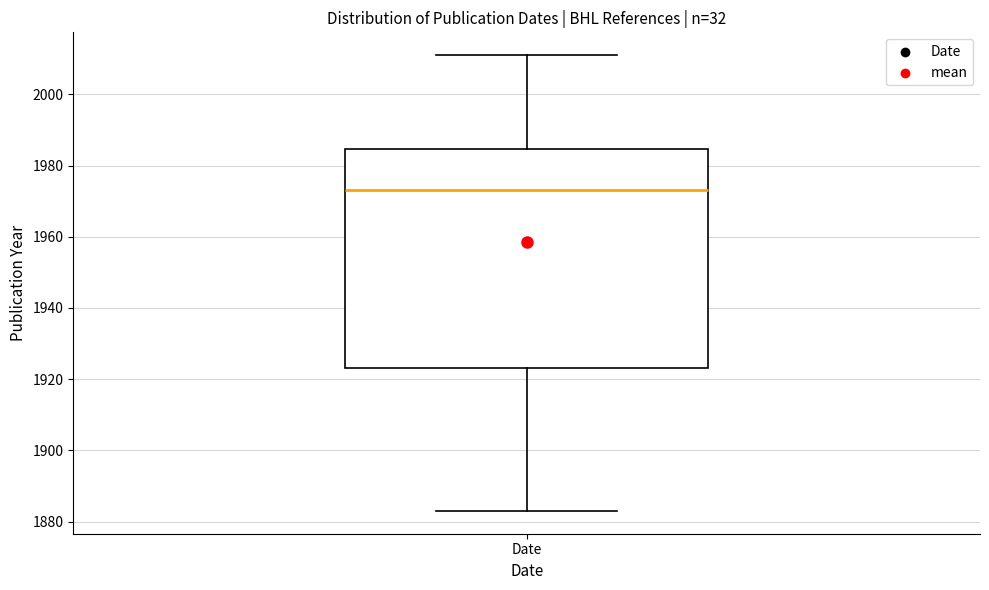

Transcribe this box plot: give where the median line is, the range the box spans, and where the two whiskers end, as read against the y-axis. The values are not printed on the chart, so give them approximately, as read against the axis.

median 1974, box 1924 to 1984, whiskers 1884 to 2012